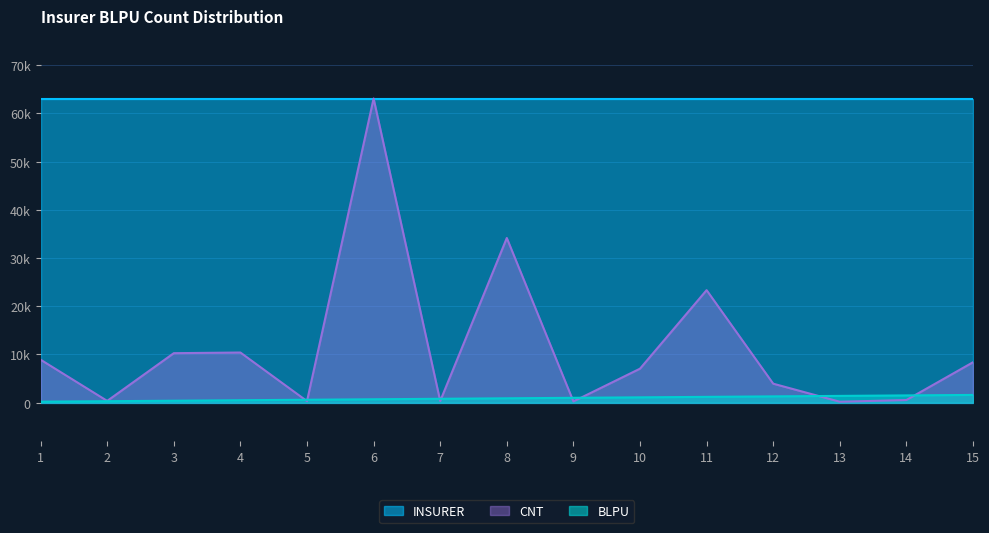

True or false: BLPU and CNT cross at least once.

True